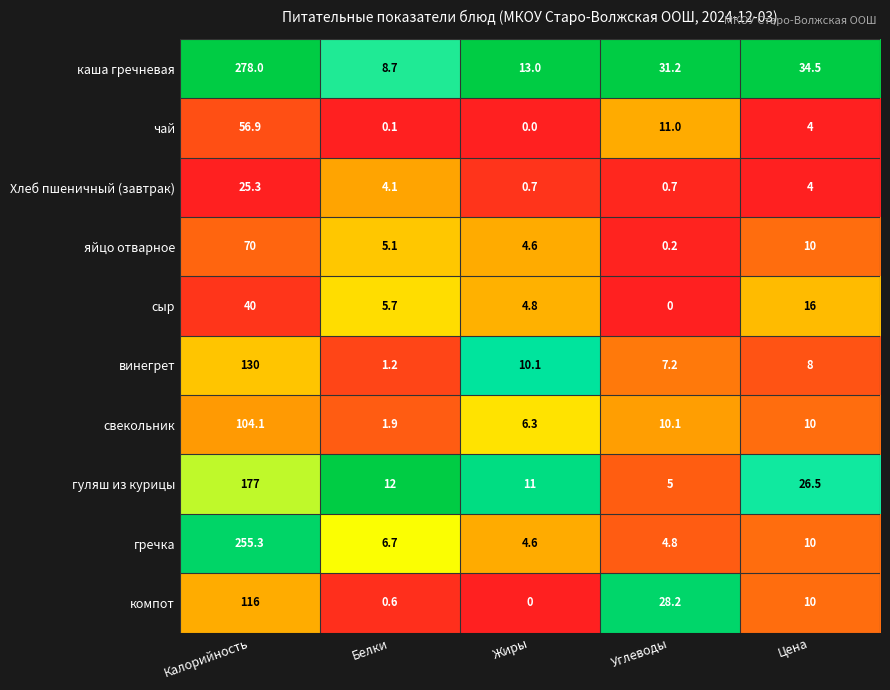

What is the difference between the maximum and minimum values in the Хлеб пшеничный (завтрак) series?

24.6